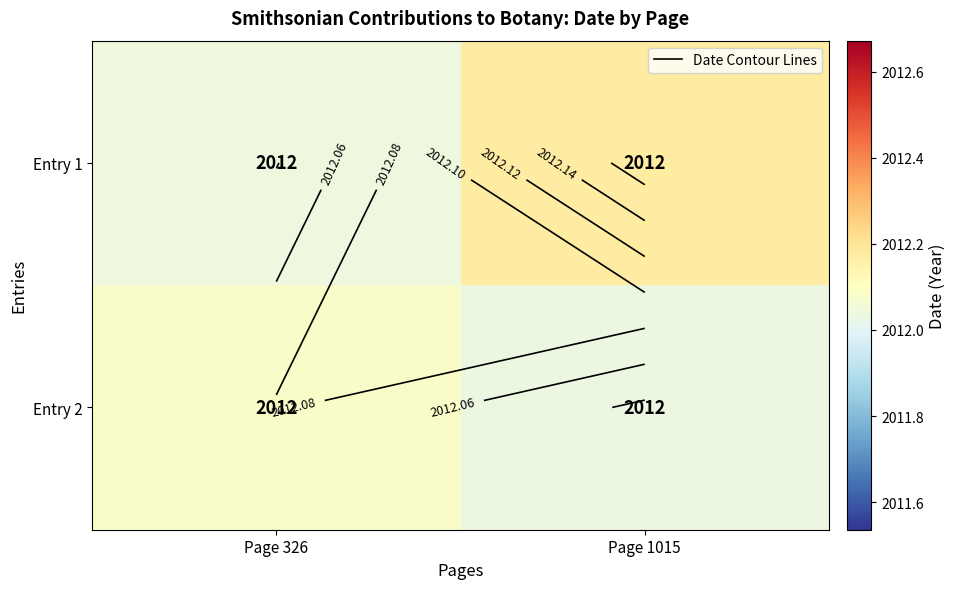

How many distinct data groups are displayed?

2